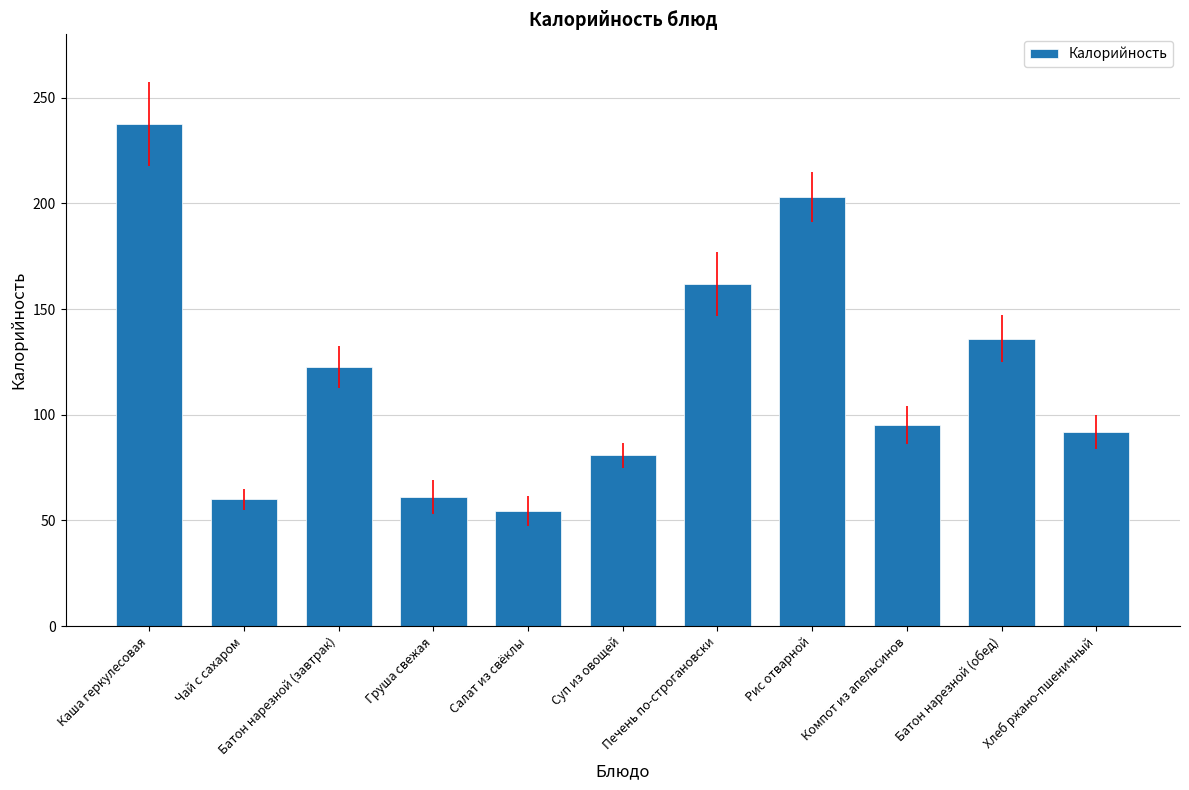

What is the label of the 7th bar from the left?

Печень по-строгановски